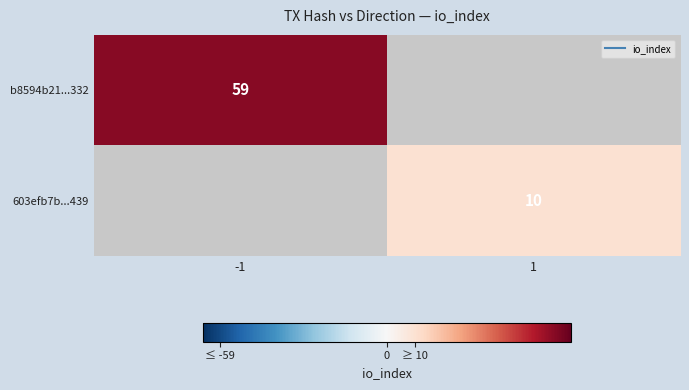

The 603efb7b...439 series shows 10 at 1. True or false?

True